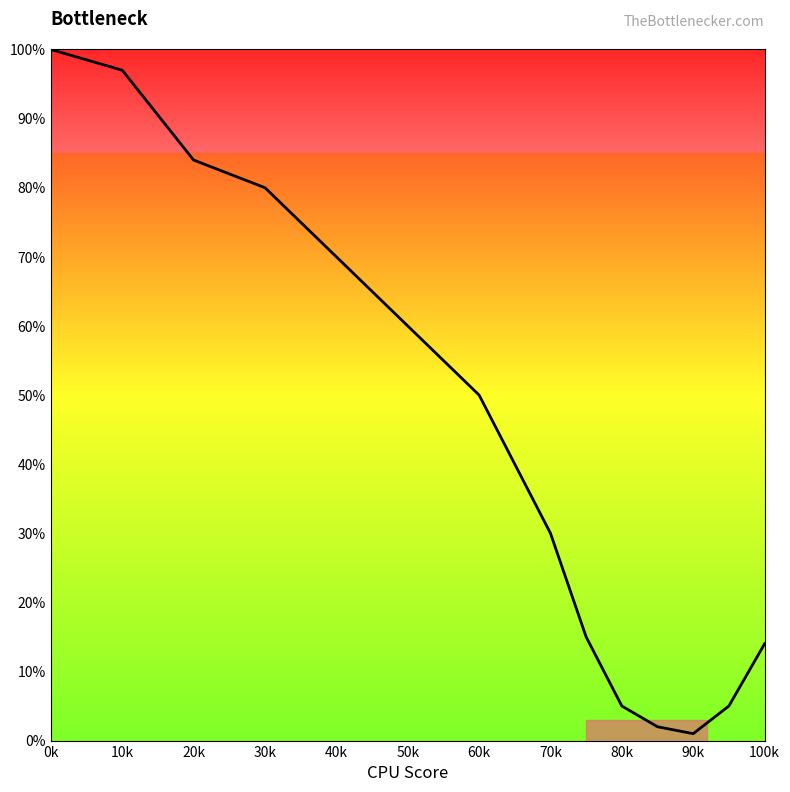

How many lines are shown in the chart?

1